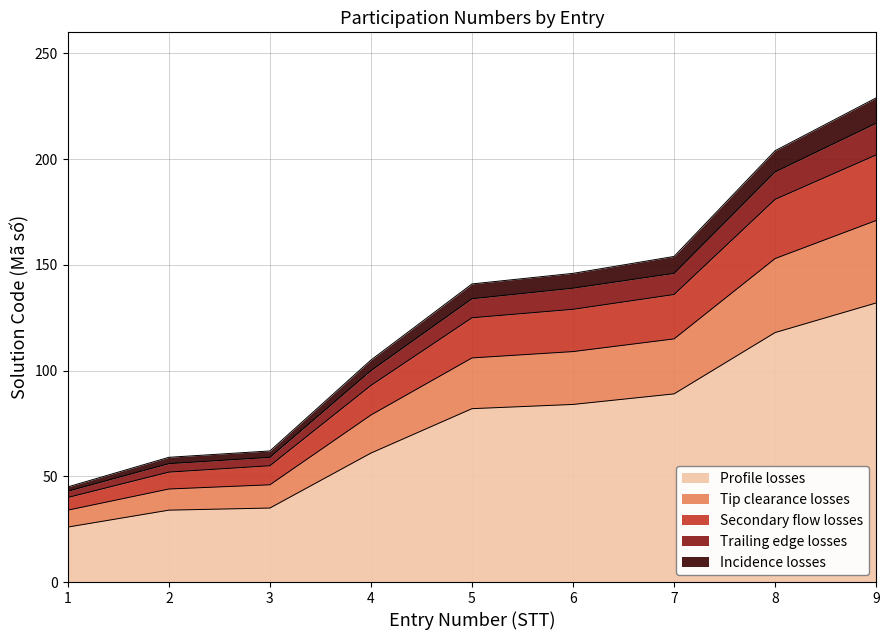

At how many categories does at least one series exceed 85?

6